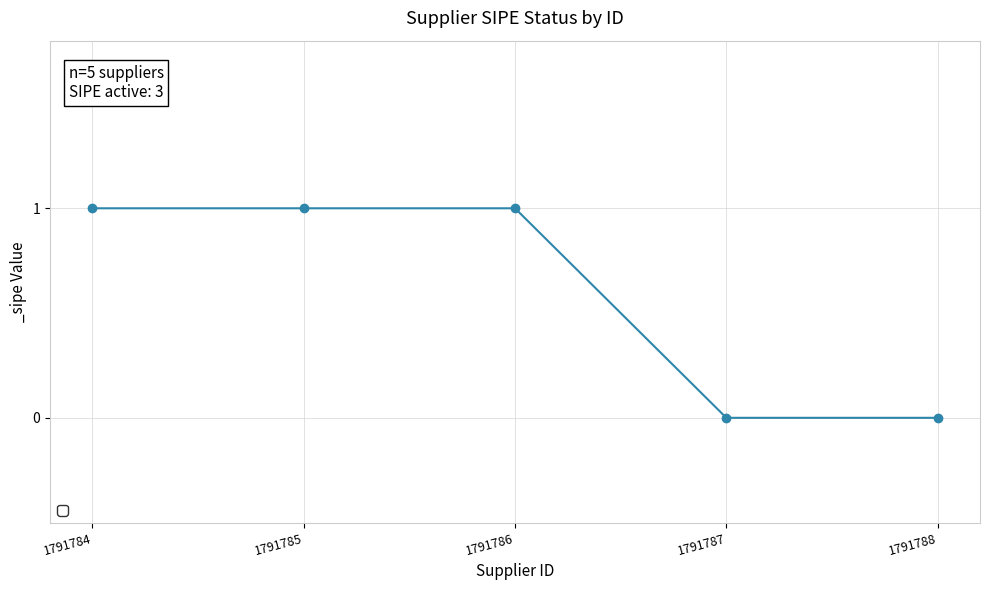

Is it true that the value at 1791787 is 0?

True